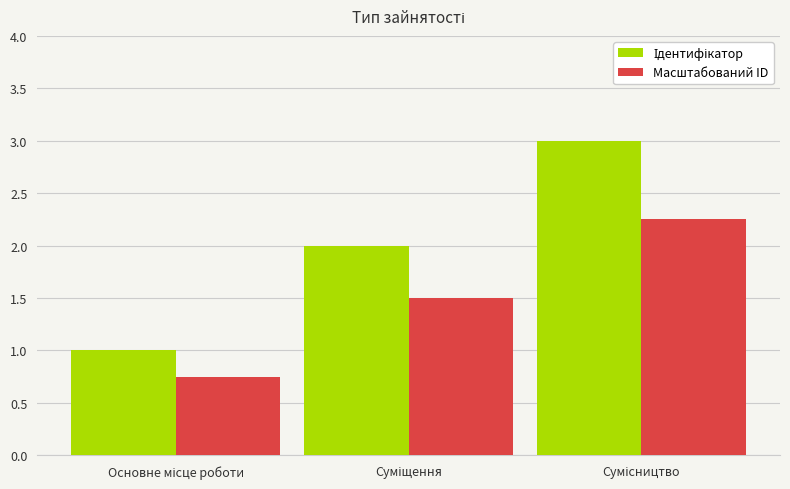

What is the maximum value shown in the chart?

3.0